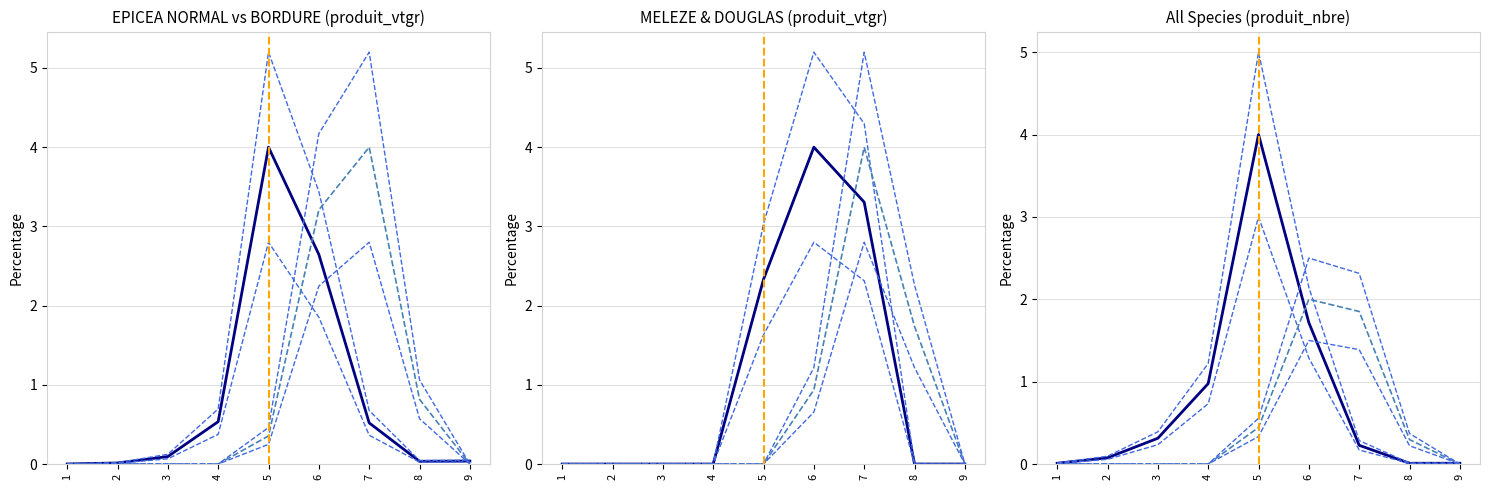

At how many categories does at least one series exceed 4?

3